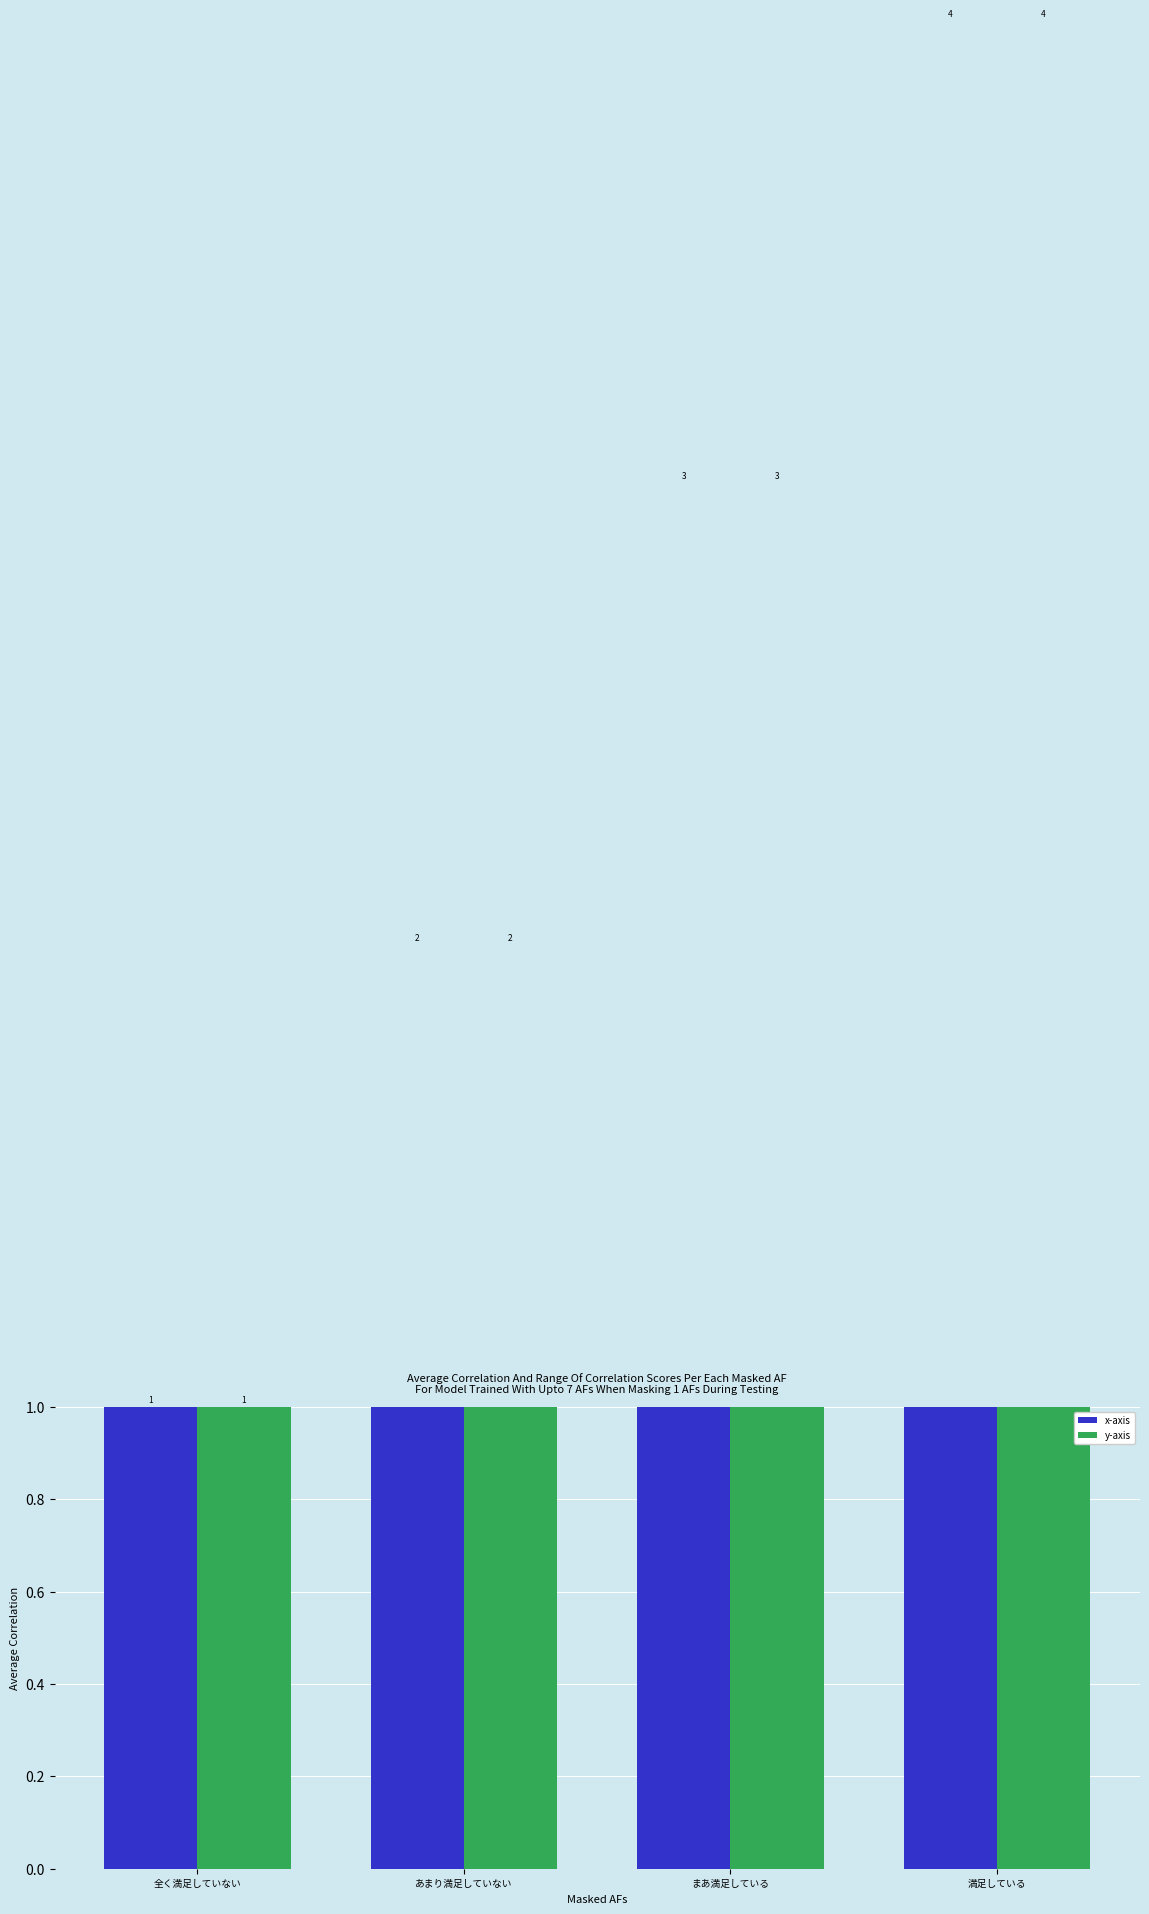

The x-axis series shows 1 at 全く満足していない. True or false?

True